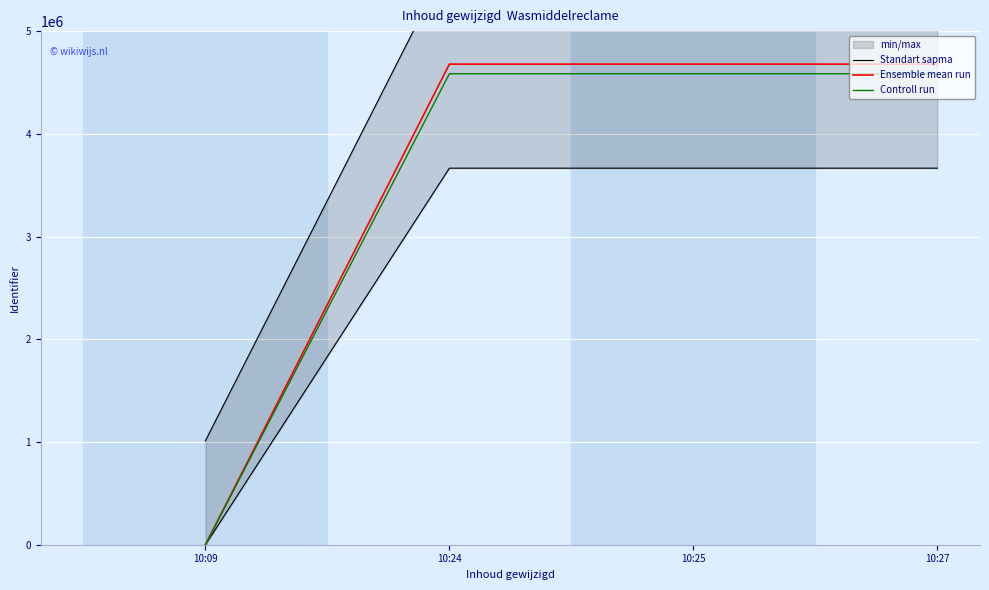

List the series in order of their peak value, highest first.

Standart sapma, Ensemble mean run, Controll run